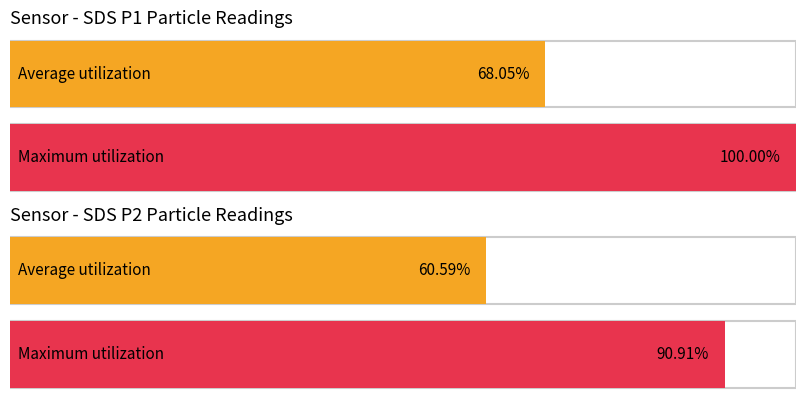

Which series has the largest total across all categories?

SDS_P1